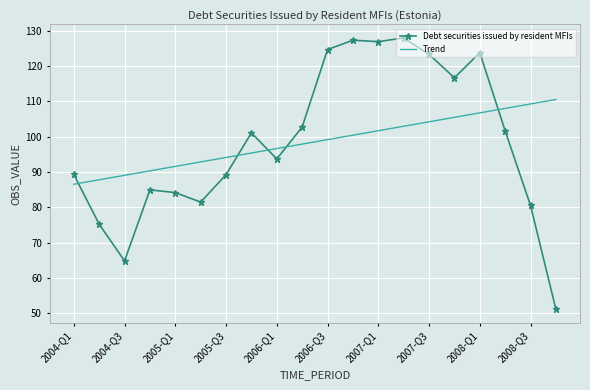

True or false: Trend has more than 1 interior local peaks.

False